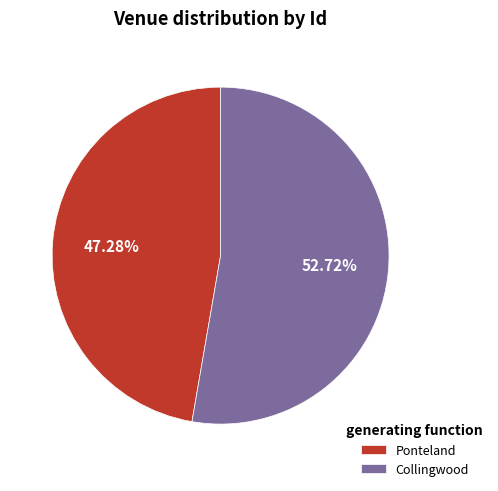

Does Ponteland represent more than half of the total?

No